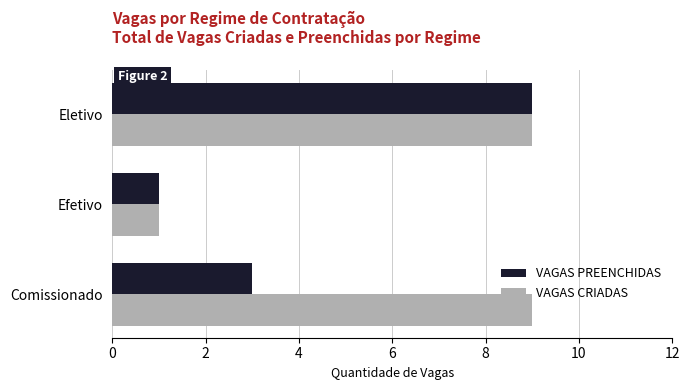

Which category has the lowest value across all series?

Efetivo